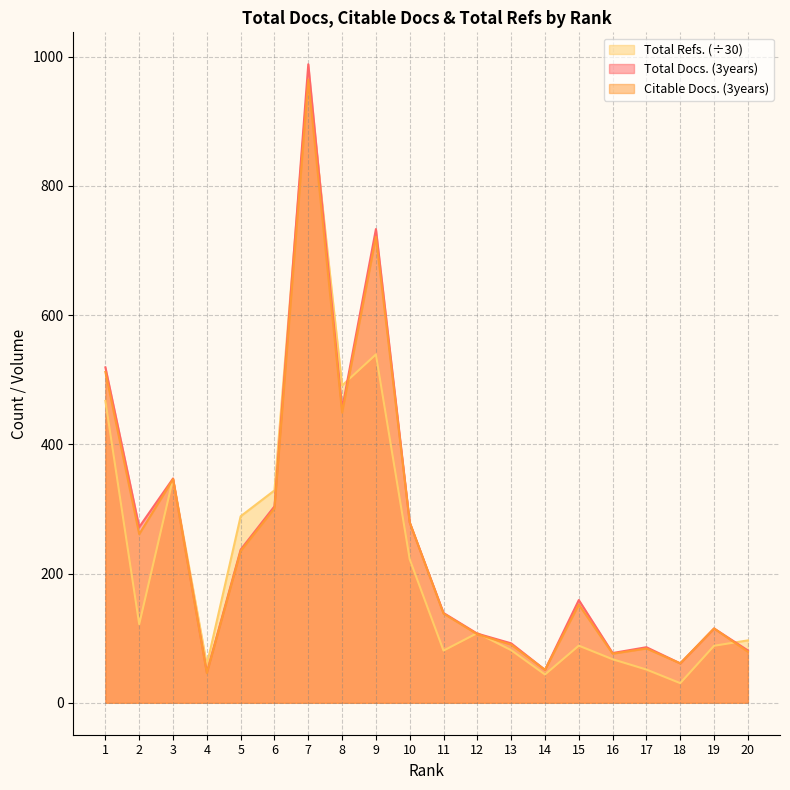

How many lines are shown in the chart?

3